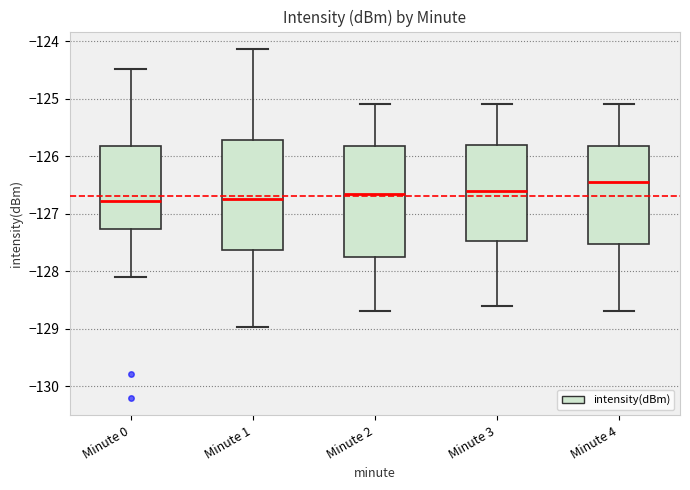

Reading left to right, transcribe this box plot: for each box, give where its median line is, the range the box spans, and where its two whiskers end, as read against the y-axis. The values are not printed on the chart, so give them approximately, as read against the axis.

Minute 0: median -126.8, box -127.3 to -125.8, whiskers -128.1 to -124.5
Minute 1: median -126.7, box -127.6 to -125.7, whiskers -129.0 to -124.1
Minute 2: median -126.6, box -127.7 to -125.8, whiskers -128.7 to -125.1
Minute 3: median -126.6, box -127.5 to -125.8, whiskers -128.6 to -125.1
Minute 4: median -126.4, box -127.5 to -125.8, whiskers -128.7 to -125.1